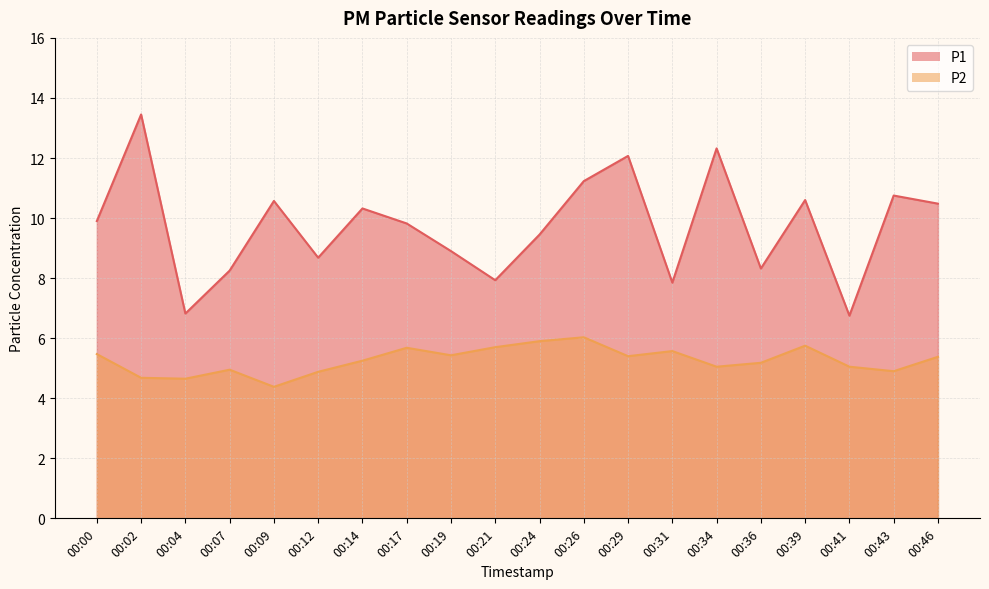

What is the sum of the P1 values at 00:07 and 00:02?

21.7